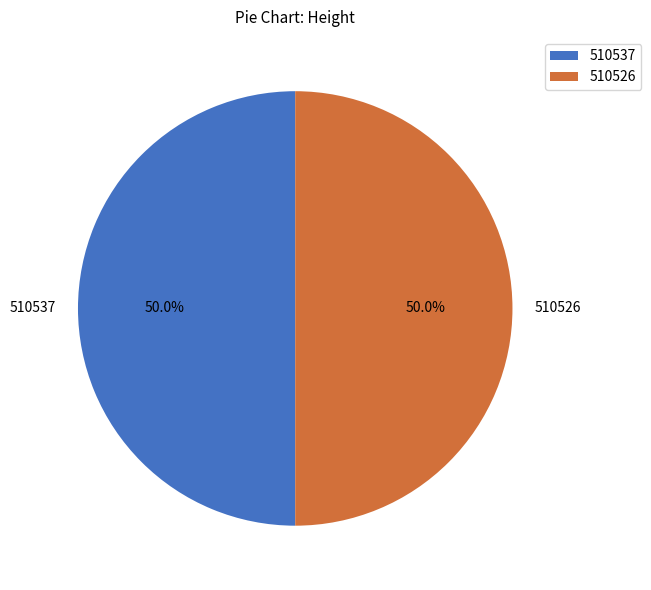

How many slices are in this pie chart?

2